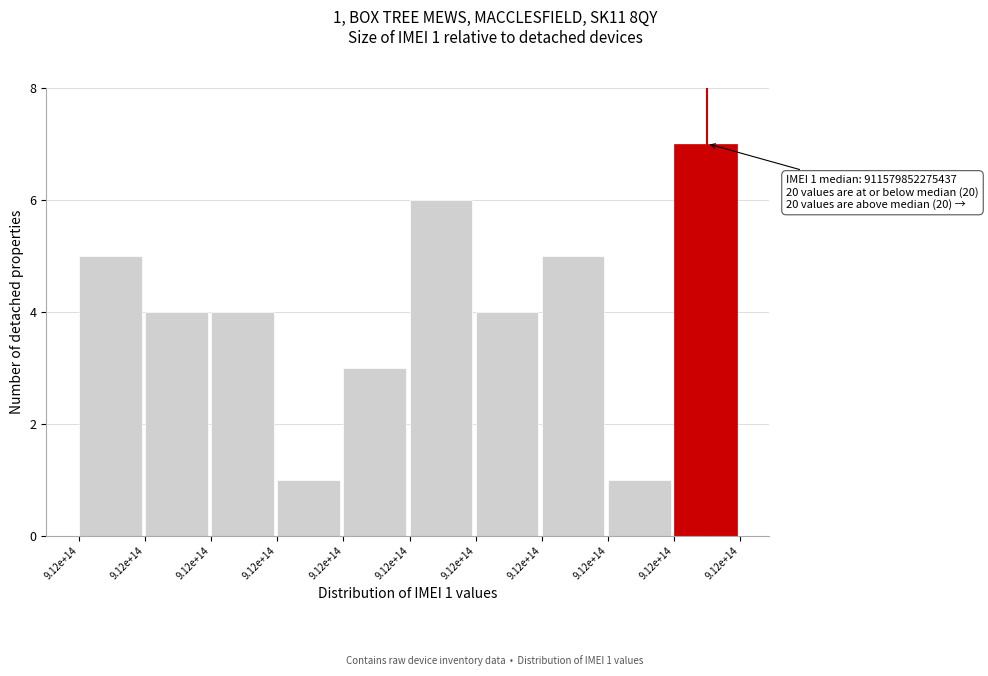

Are the bars horizontal?

No